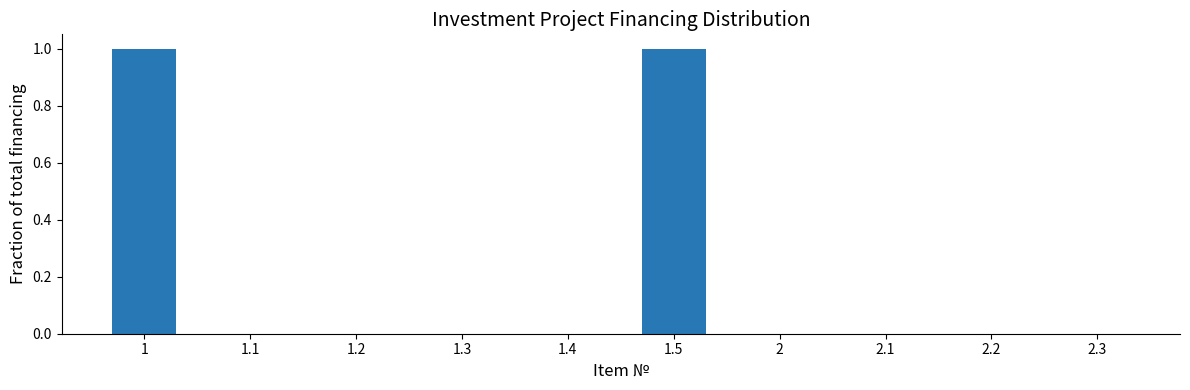

Is it true that the value at 1.1 is 1?

False